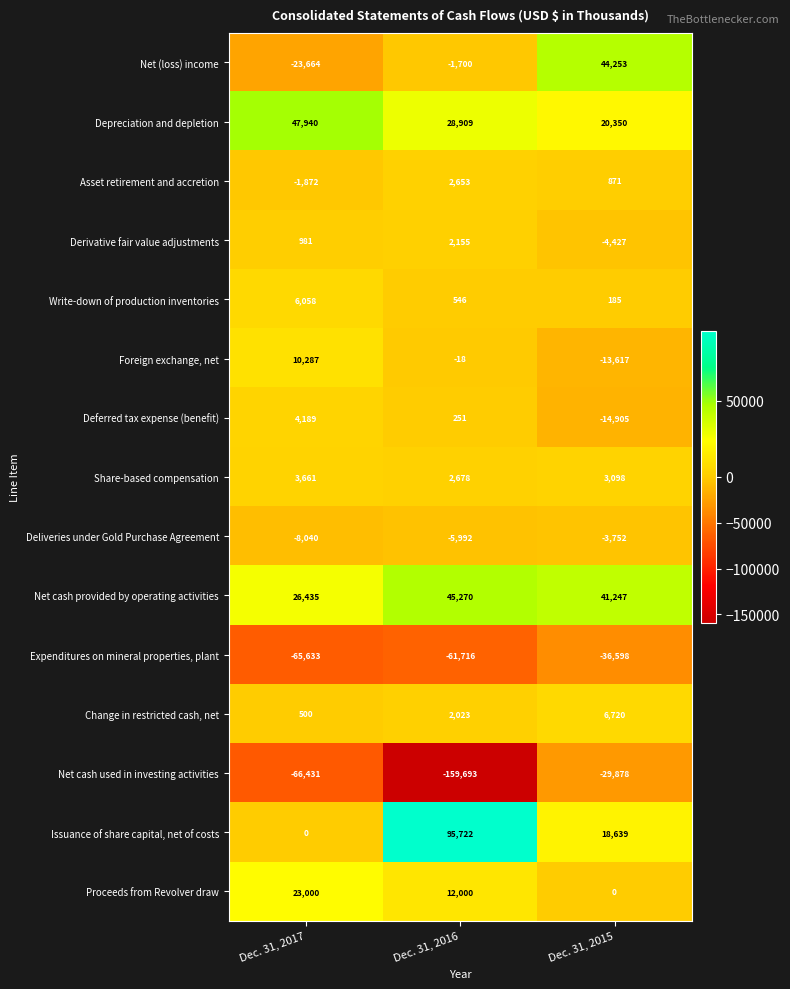

What is the maximum value shown in the chart?

95722